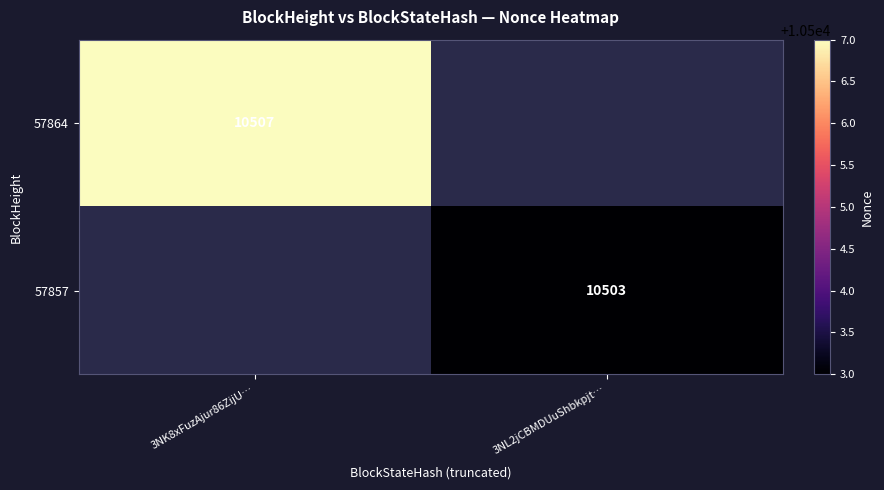

The value of 57857 at 3NL2jCBMDUuShbkpjt… is 16143. True or false?

False